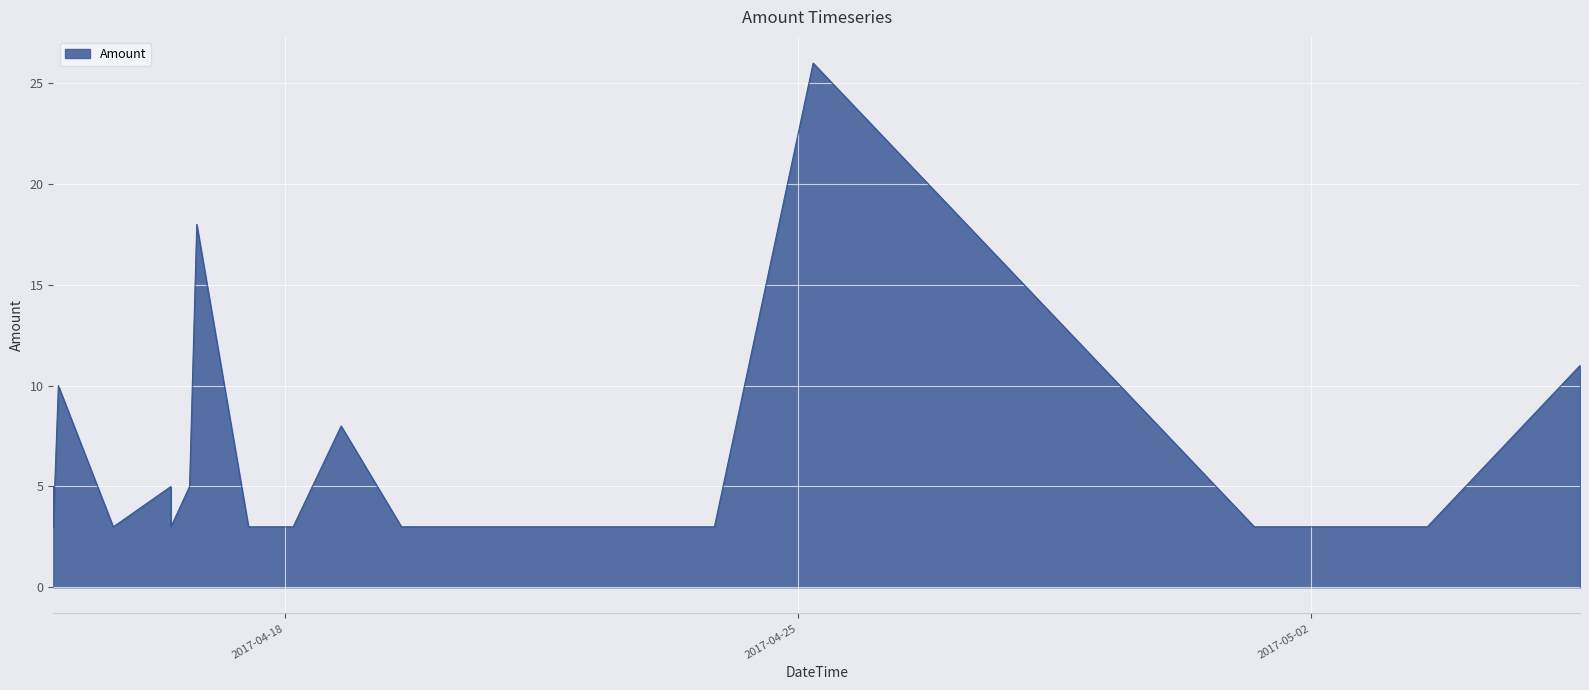

Does the chart display data point markers on the line(s)?

No